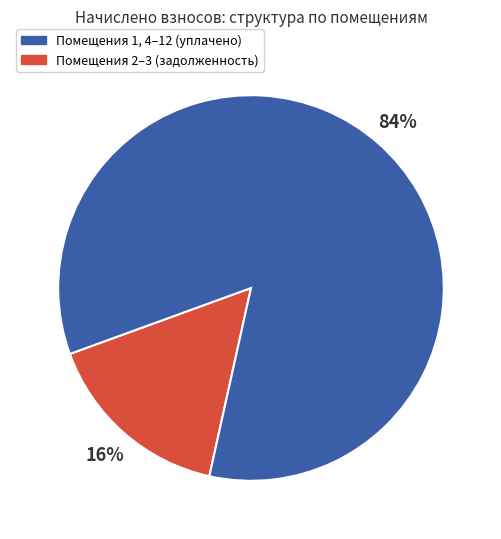

To the nearest percent, what is the difference between the largest and smallest slice percentages?

68%